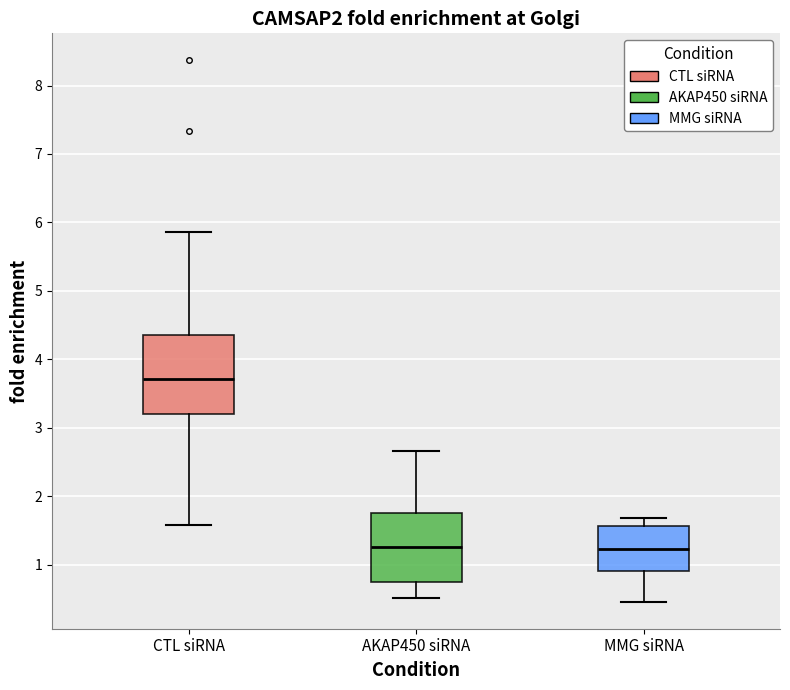

Reading left to right, read every box against the y-axis: the position of its median line, the range the box covers, and the ends of its whiskers. The values are not printed on the chart, so give them approximately, as read against the axis.

CTL siRNA: median 3.7, box 3.2 to 4.4, whiskers 1.6 to 5.9
AKAP450 siRNA: median 1.3, box 0.7 to 1.8, whiskers 0.5 to 2.7
MMG siRNA: median 1.2, box 0.9 to 1.6, whiskers 0.5 to 1.7